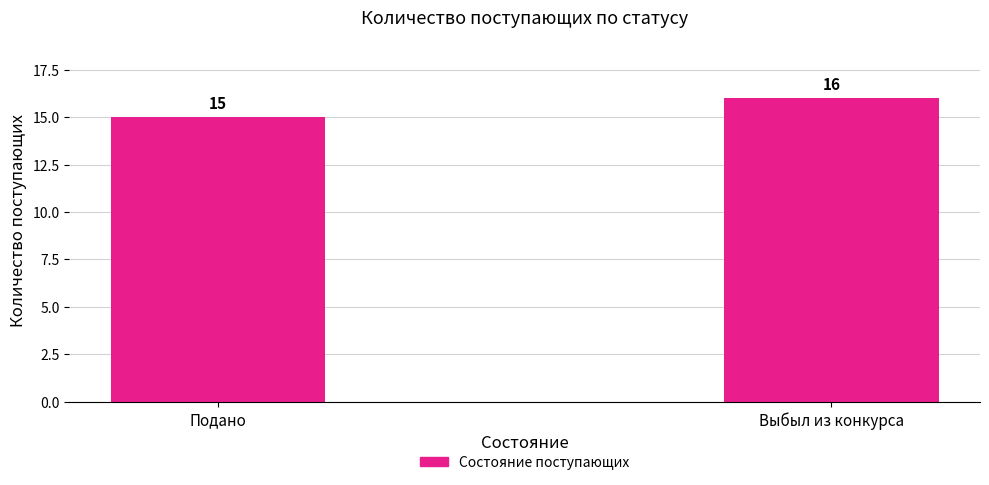

Rank the categories by value from lowest to highest.

Подано, Выбыл из конкурса